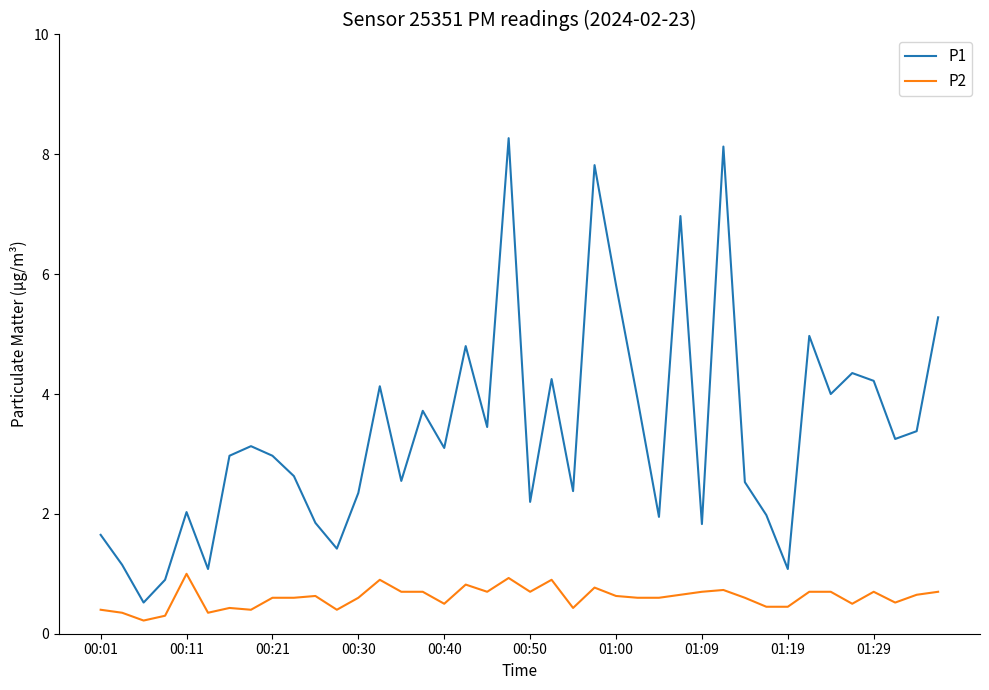

Which series has the largest total across all categories?

P1